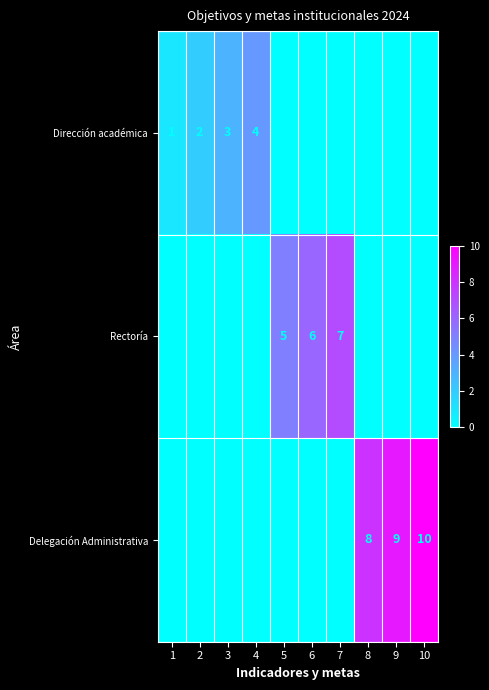

The value of Dirección académica at 2 is 1. True or false?

False